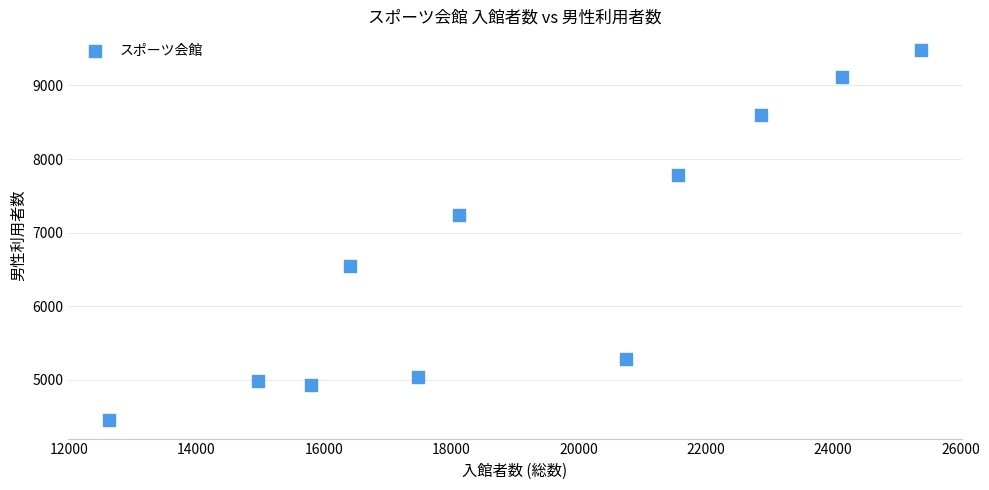

What Y value in the scatter plot is closest to 6969?

7241